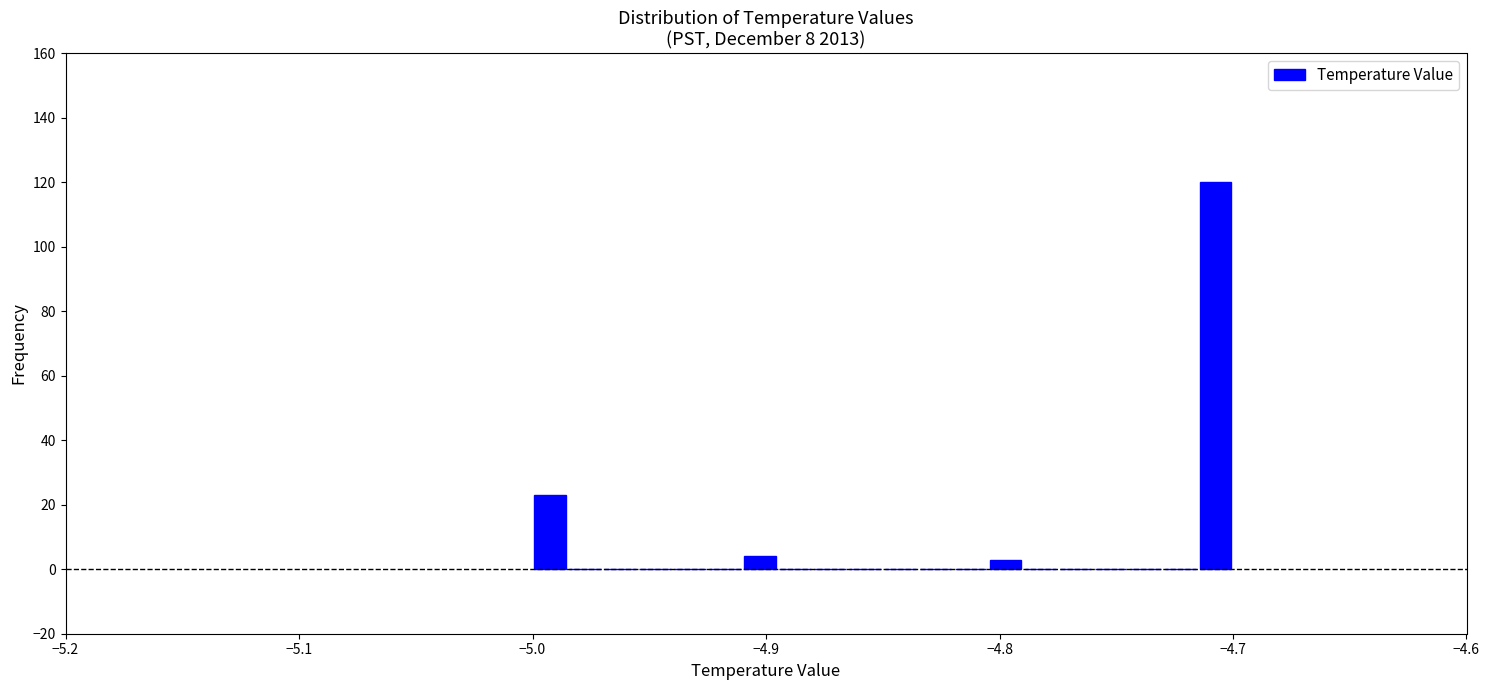

Read against the x-axis, roughly where is the centre of the tallest bar?

-4.71